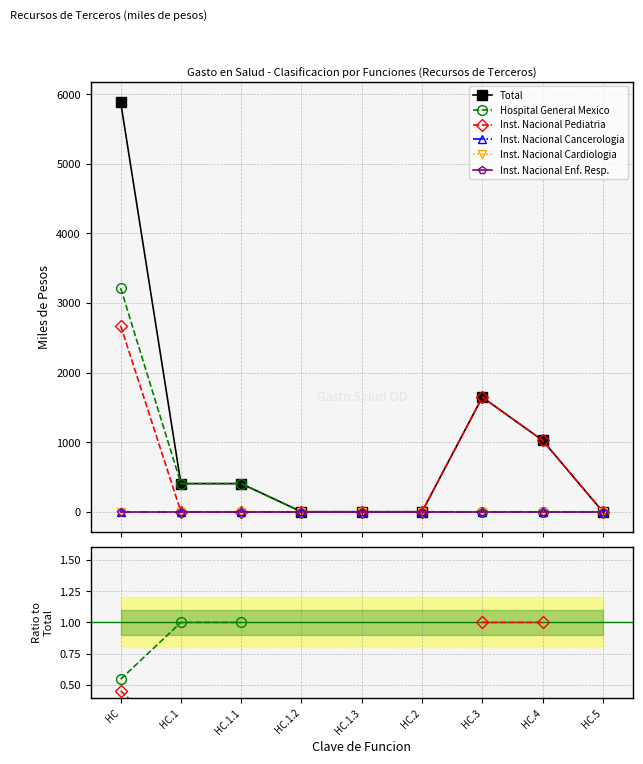

True or false: Hospital General Mexico has more than 0 interior local peaks.

False